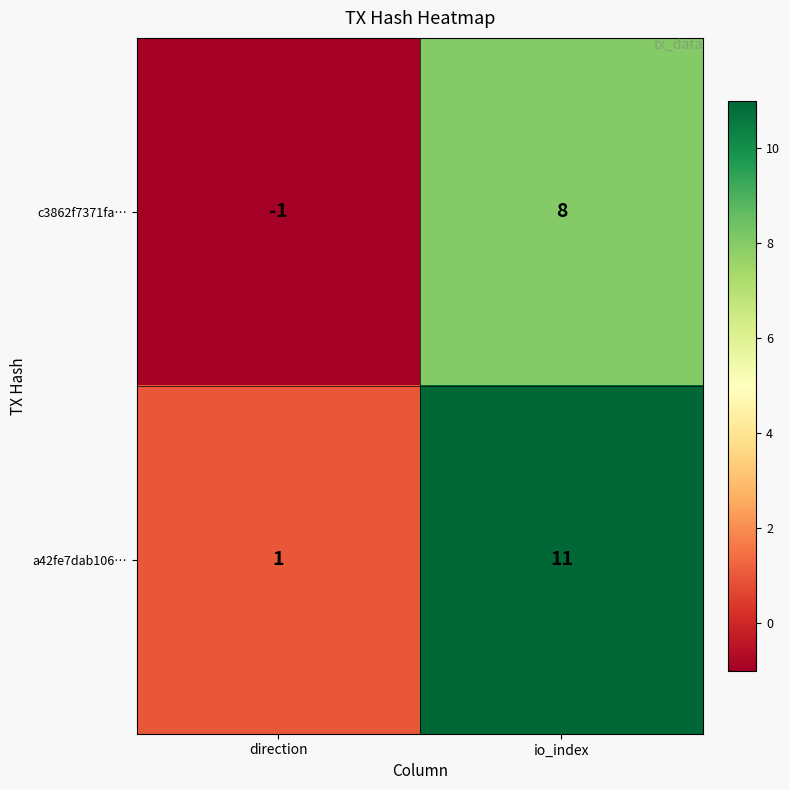

Rank the series at io_index from highest to lowest value.

a42fe7dab106…, c3862f7371fa…